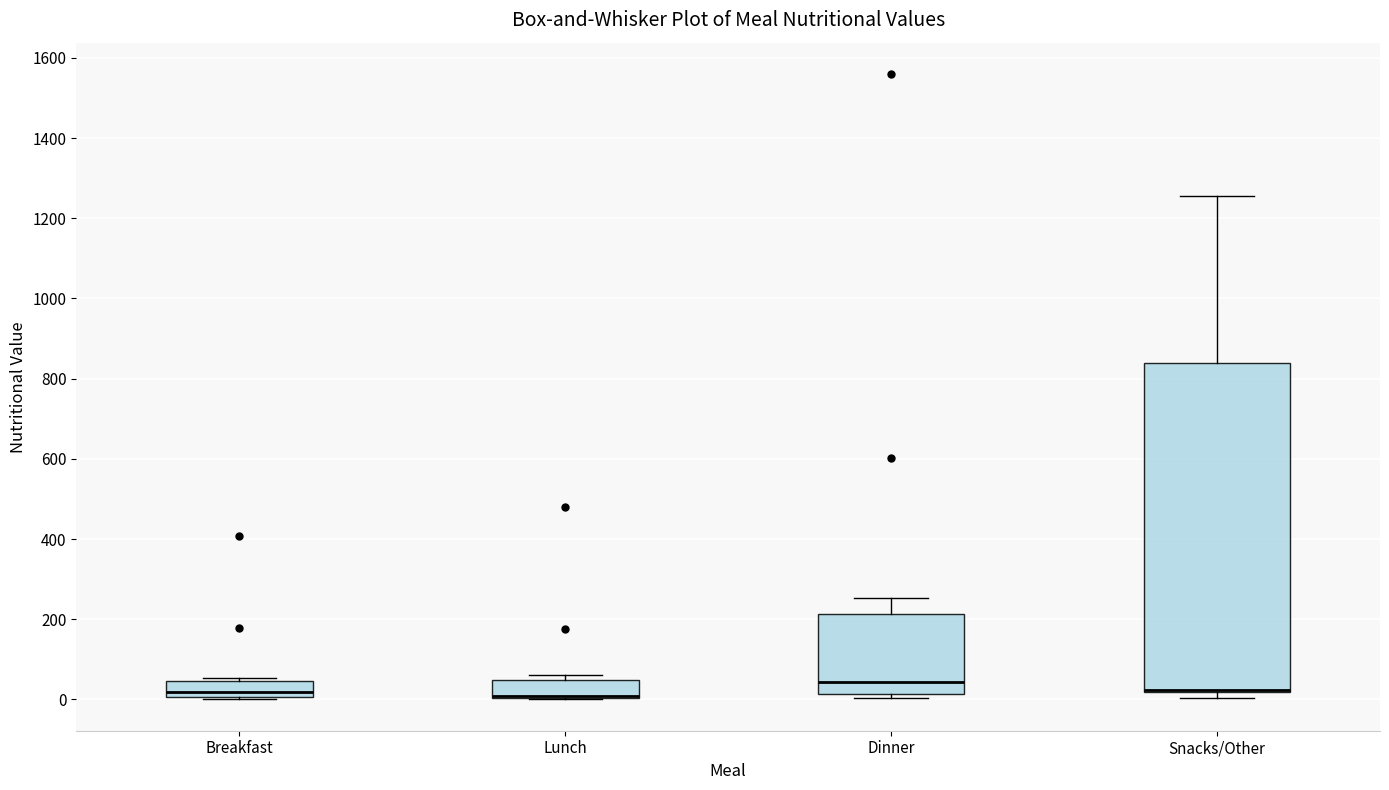

Comparing the boxes themselves (not the whiskers), which one is the tallest?

Snacks/Other